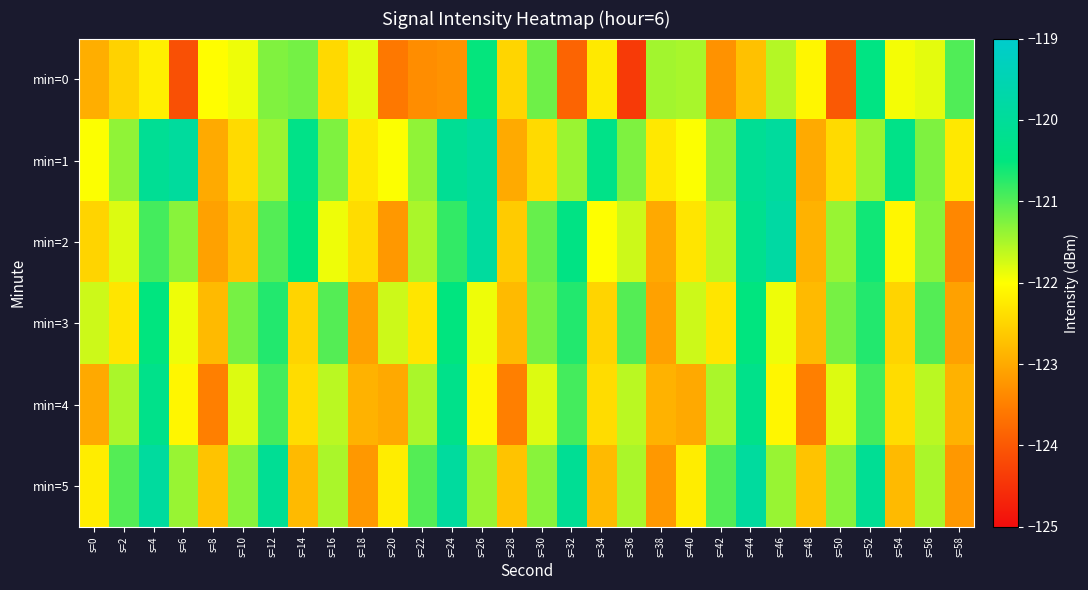

Count the number of categories in the chart.

30